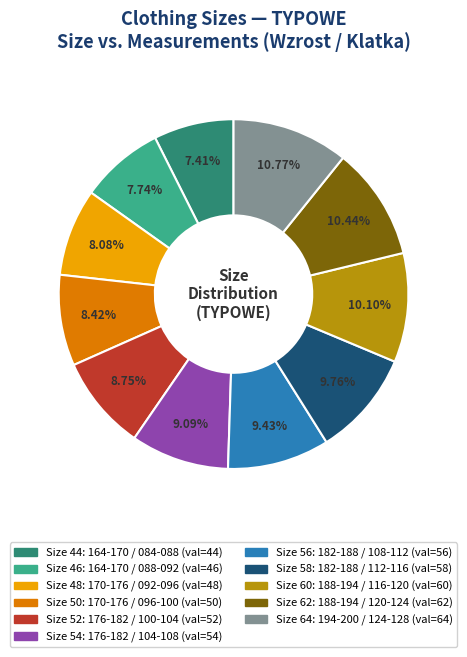

Is there a majority slice in this chart?

No